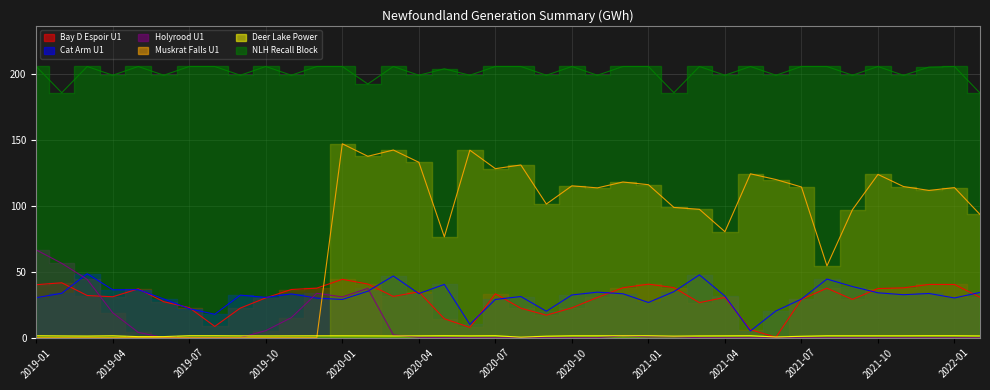

What position from the left is 2020-03?

15